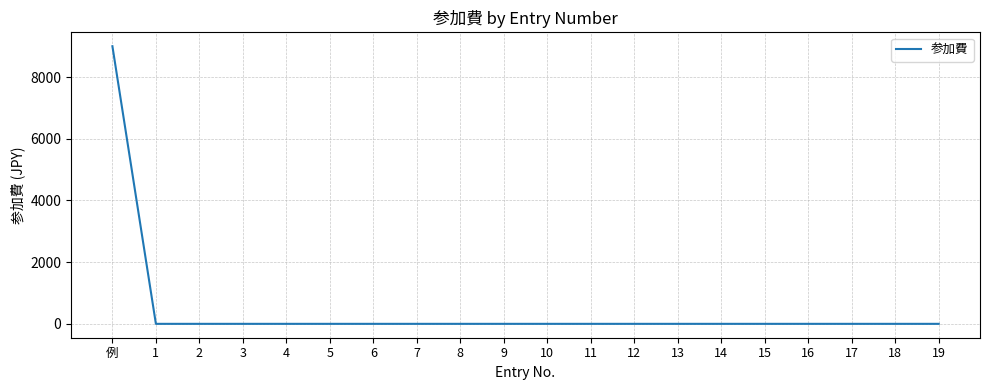

Which category has the highest value across all series?

例